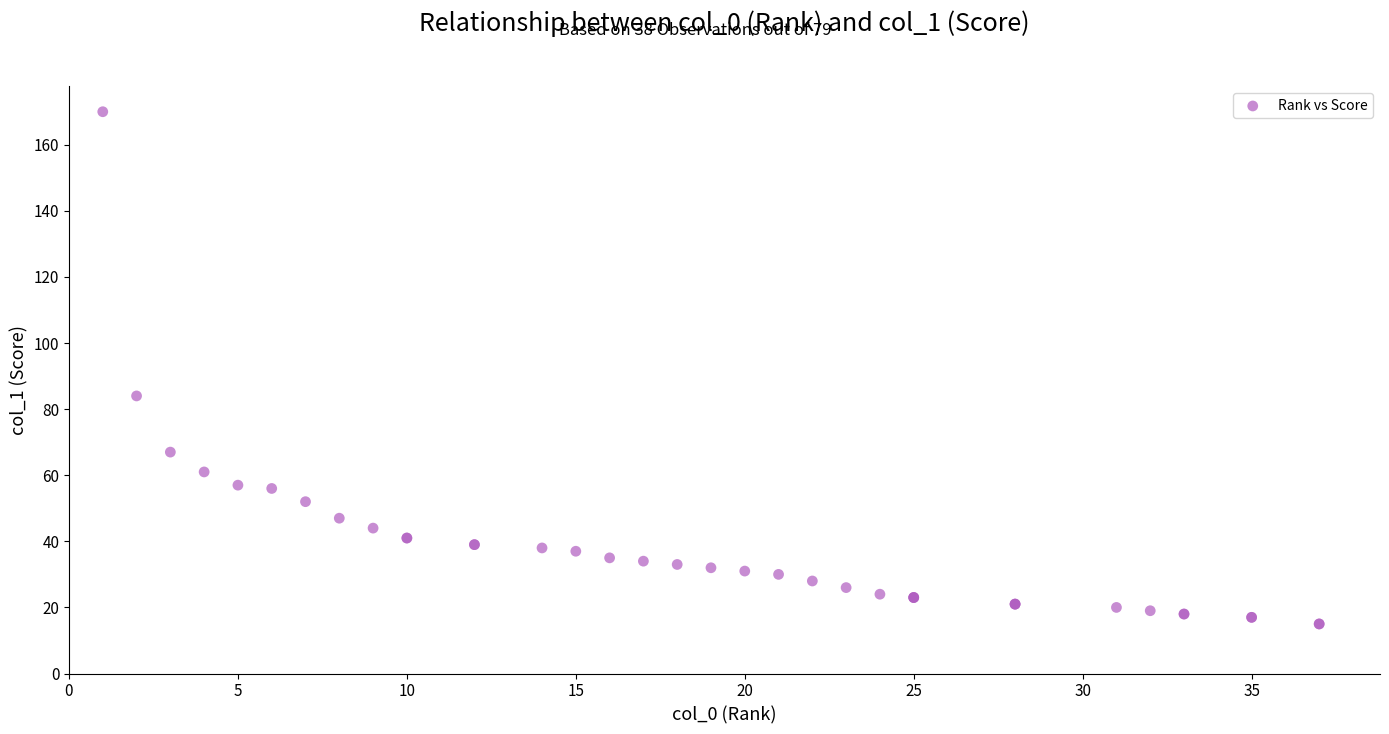

What Y value in the scatter plot is closest to 92?

84